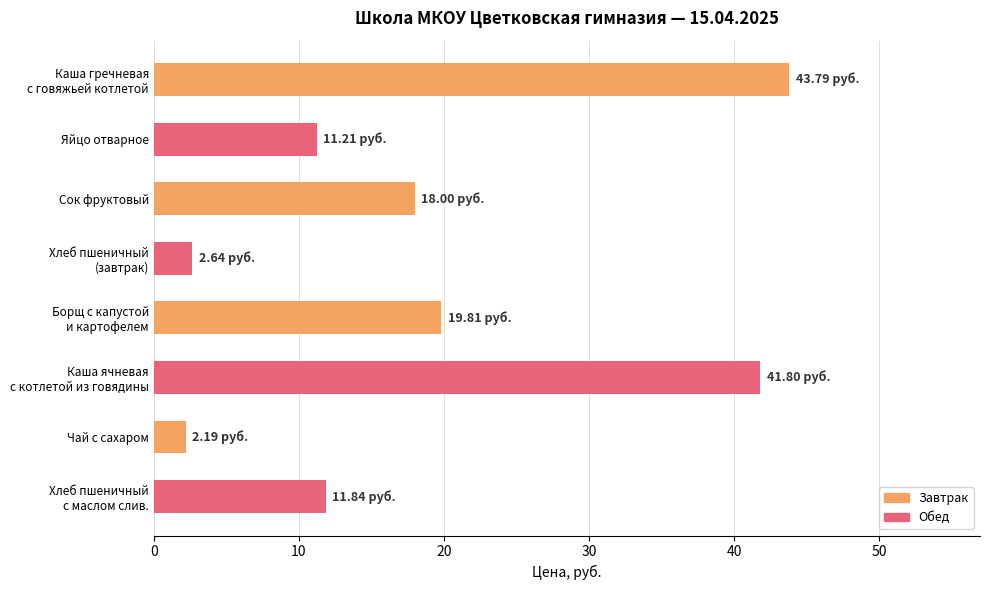

What is the label of the 2nd bar from the bottom?

Чай с сахаром